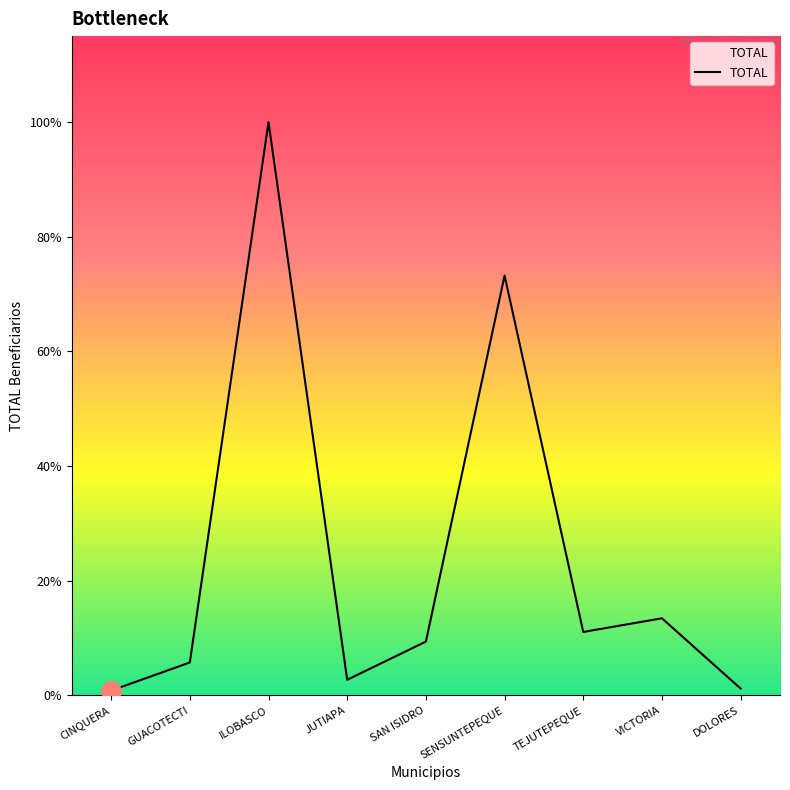

The chart shows a value of 53 at JUTIAPA. True or false?

False